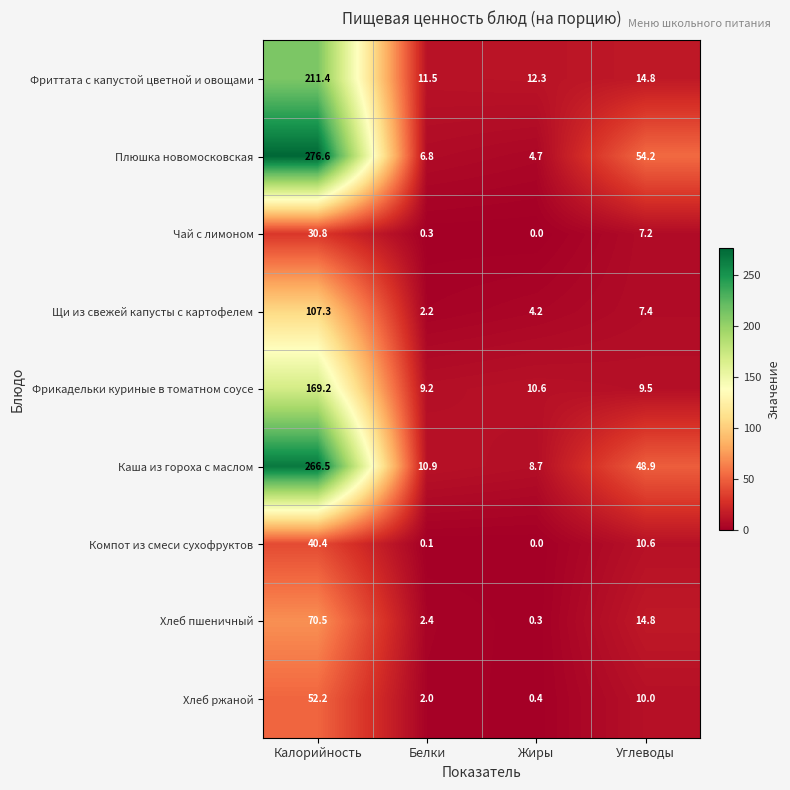

List the series in order of their peak value, highest first.

Плюшка новомосковская, Каша из гороха с маслом, Фриттата с капустой цветной и овощами, Фрикадельки куриные в томатном соусе, Щи из свежей капусты с картофелем, Хлеб пшеничный, Хлеб ржаной, Компот из смеси сухофруктов, Чай с лимоном